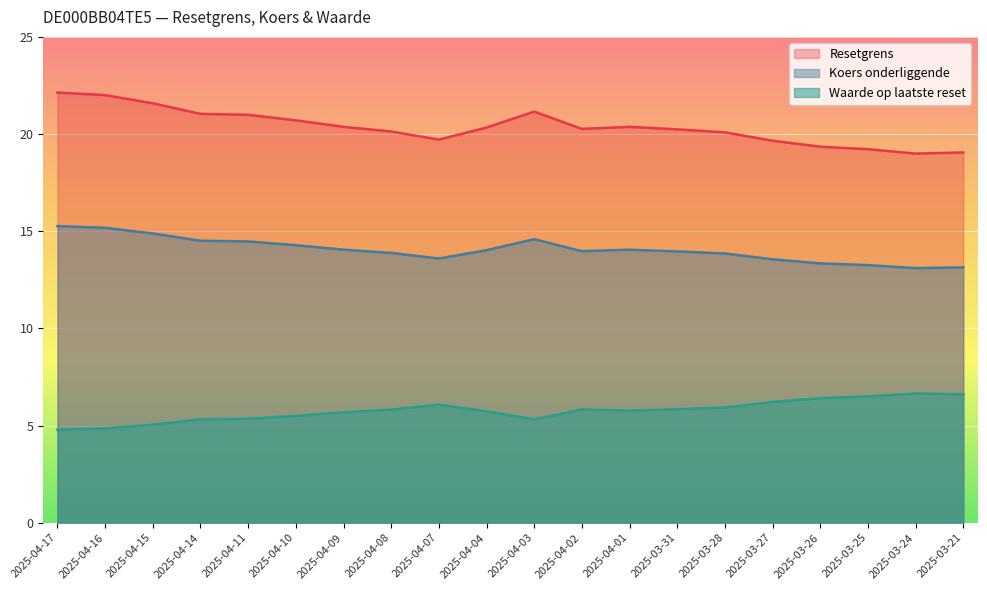

What is the value of the Waarde op laatste reset point at the 12th from the left?

5.8